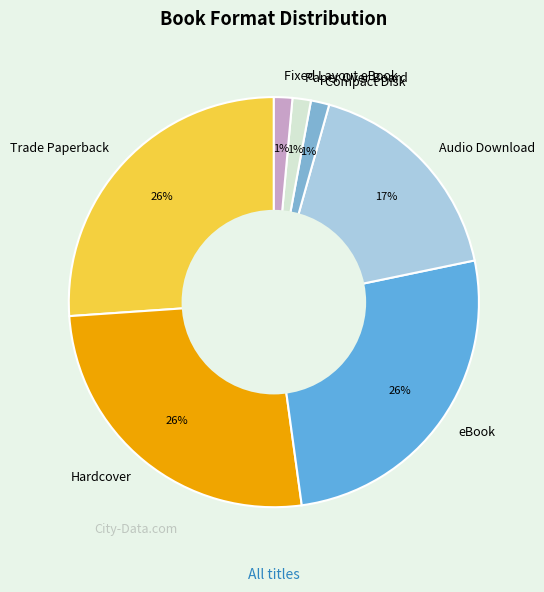

Do Audio Download and eBook together represent more than half of the pie?

No